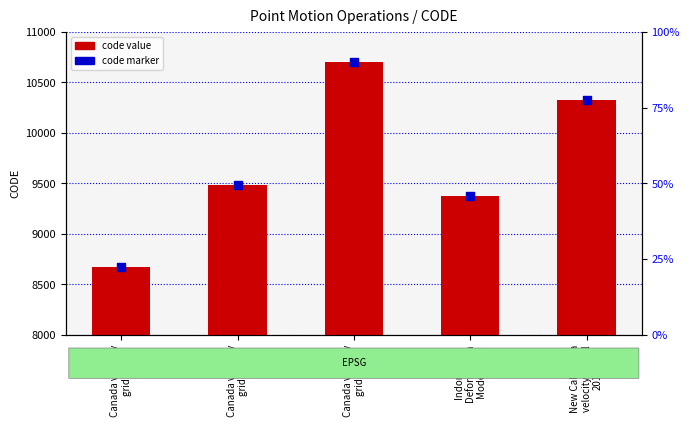

Is the value of CODE at Canada velocity
grid v6 greater than the value of CODE value marker at Indonesian
Deformation
Model 2020?

No